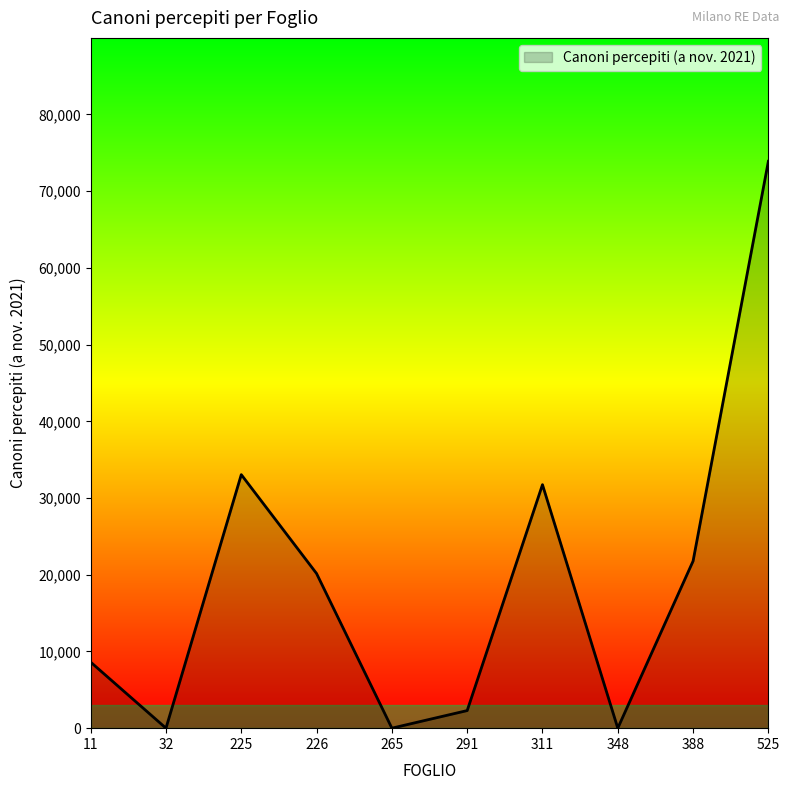

Reading left to right, transcribe all the data shown in this chart.

8607.6	0.0	33049.1	20157.1	0.0	2293.4	31741.2	0.0	21780.2	73900.1